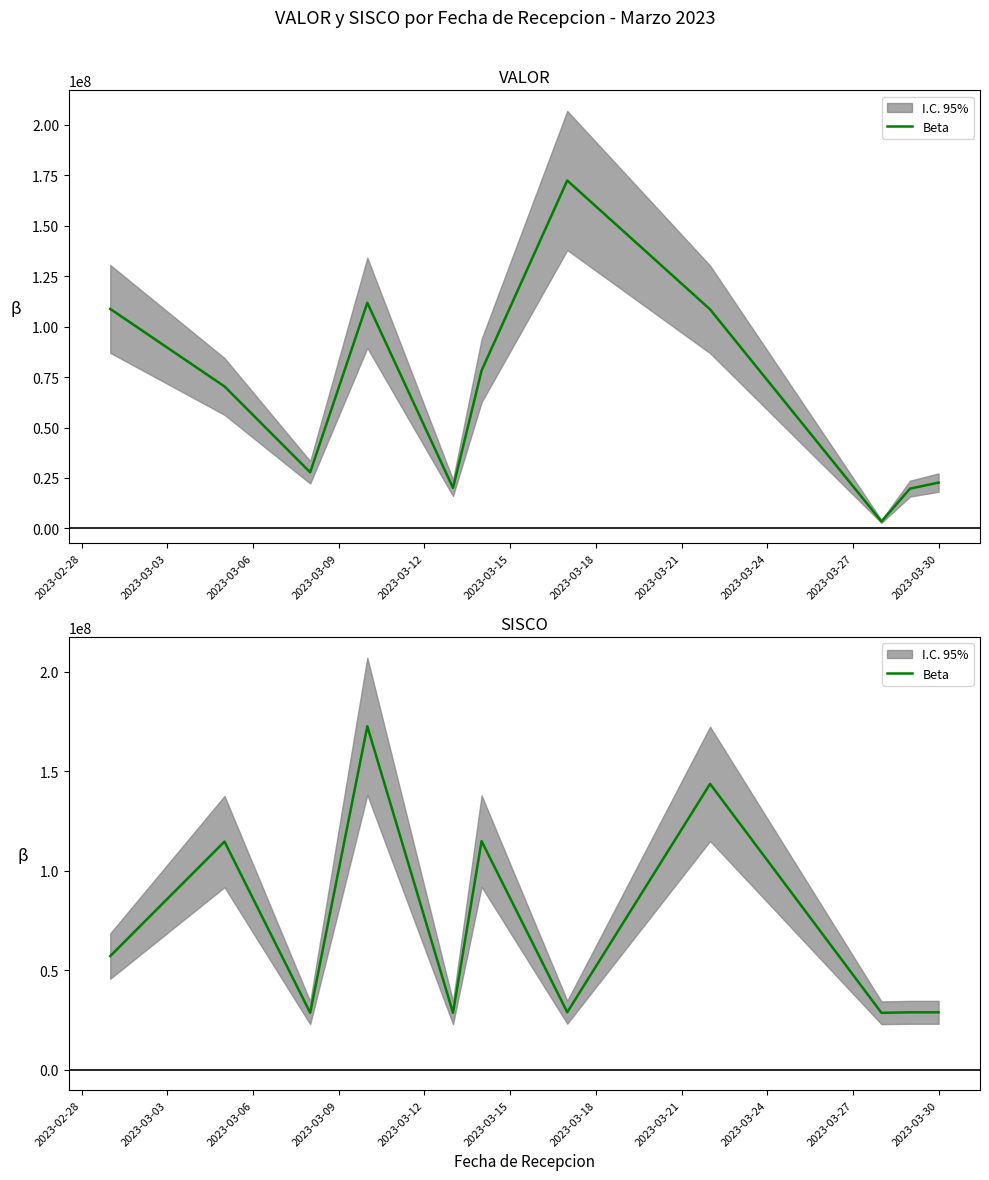

At which label does the data first exceed 28815784?

2023-02-28